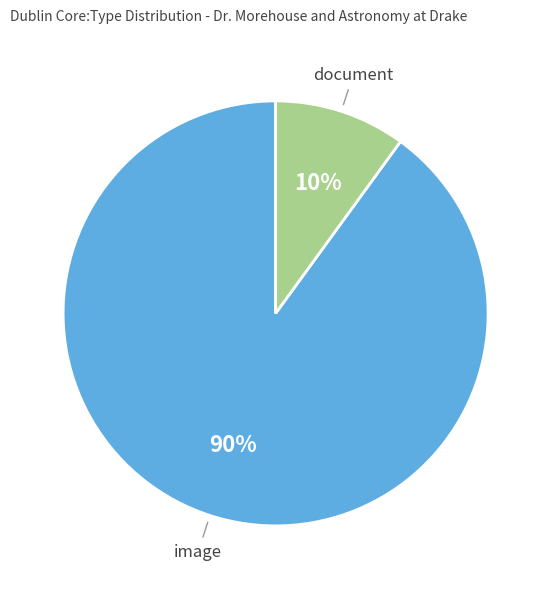

To the nearest percent, what is the average slice percentage?

50%